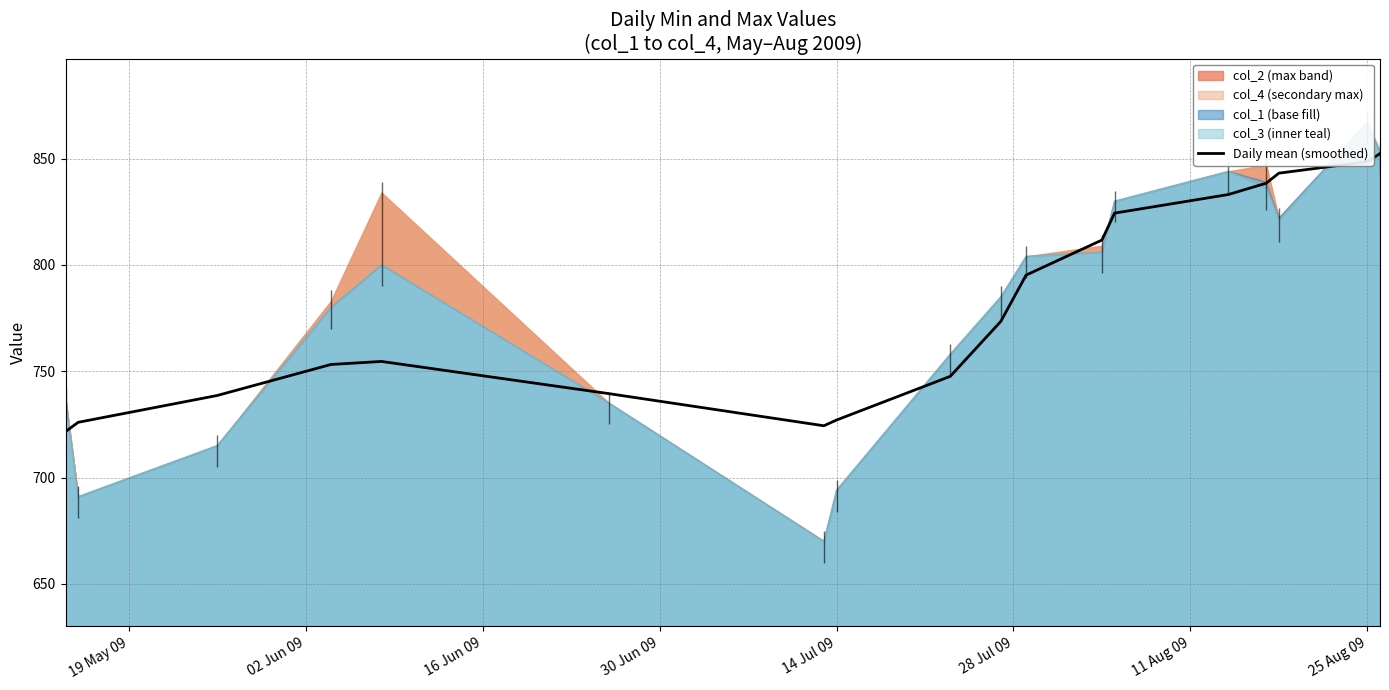

Is it true that Daily mean (smoothed) equals 727.0 at 14 Jul 09?

True